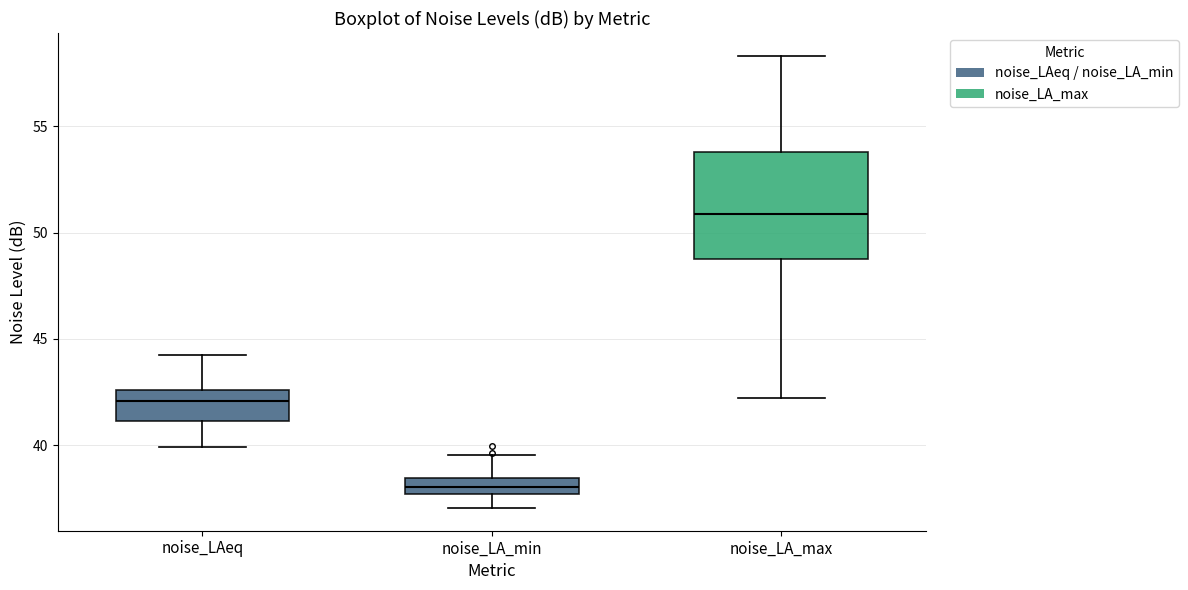

Where does the upper whisker of the box for noise_LA_min end on the y-axis? The values are not printed on the chart, so give them approximately, as read against the axis.

39.5